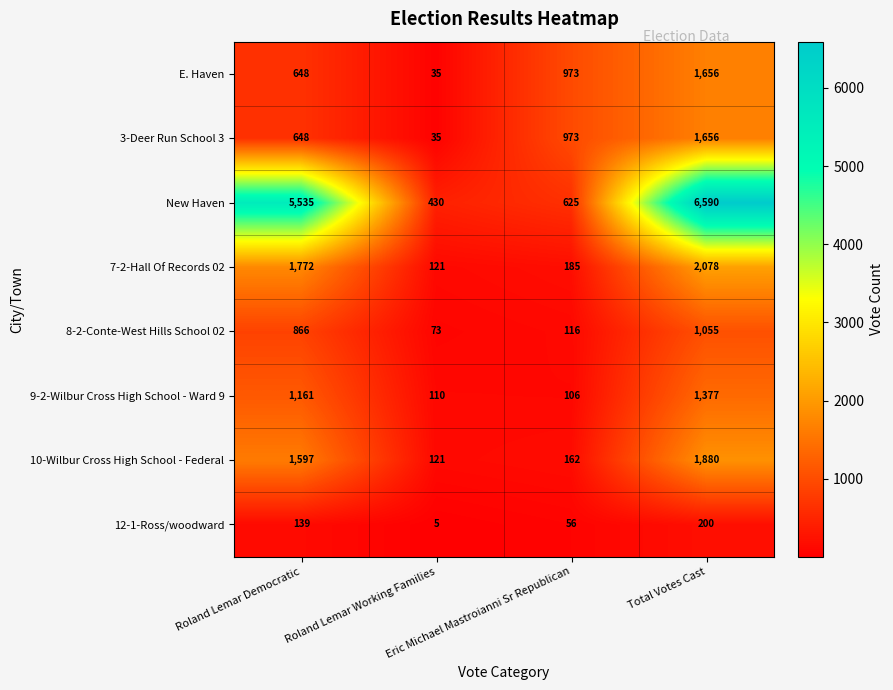

What is the difference between the maximum and second lowest values in the 3-Deer Run School 3 series?

1008